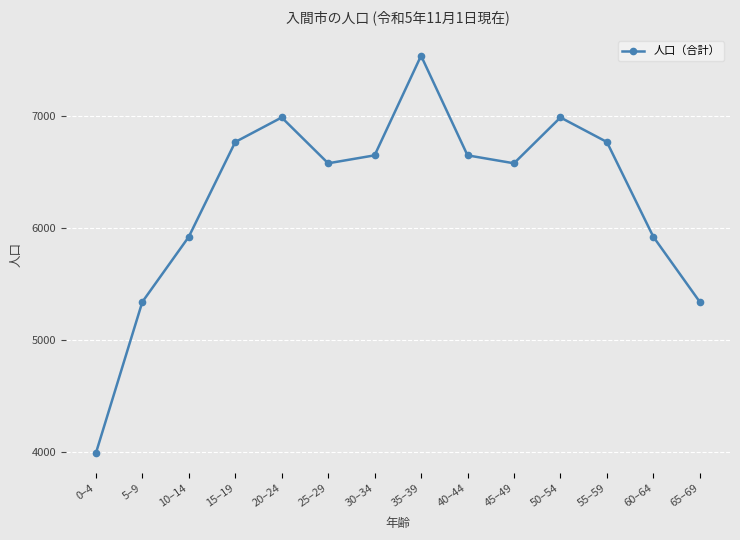

How many data points does each series have?

14